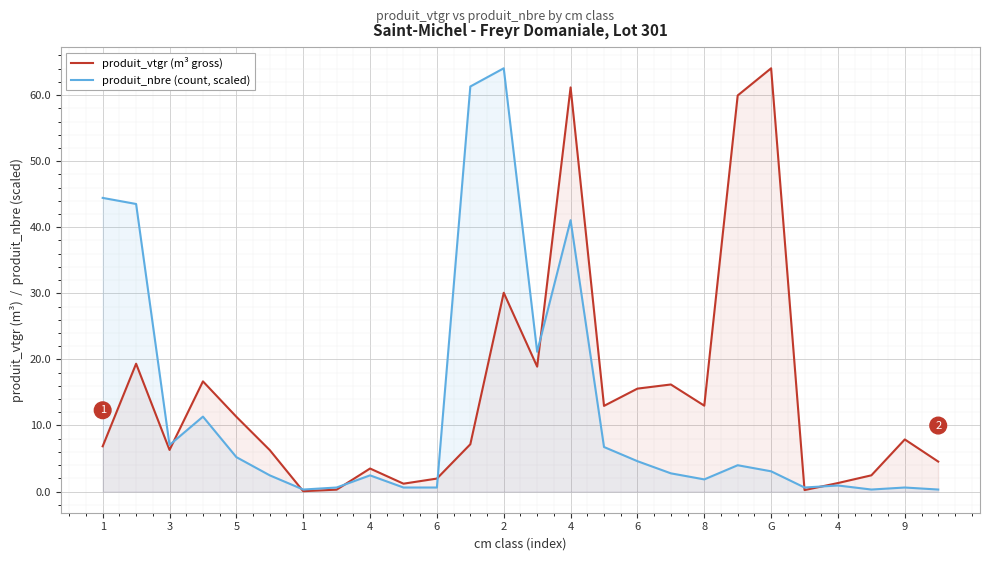

How many lines are shown in the chart?

2